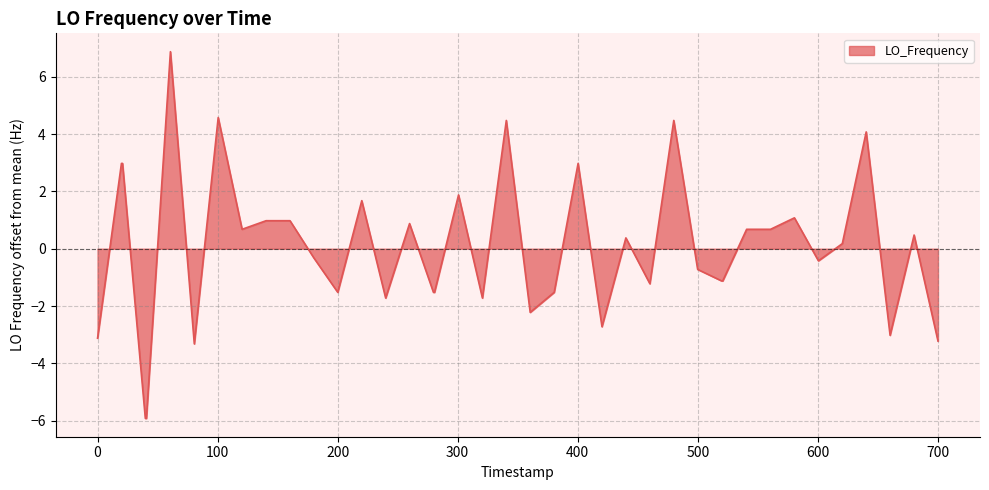

Does the chart display data point markers on the line(s)?

No